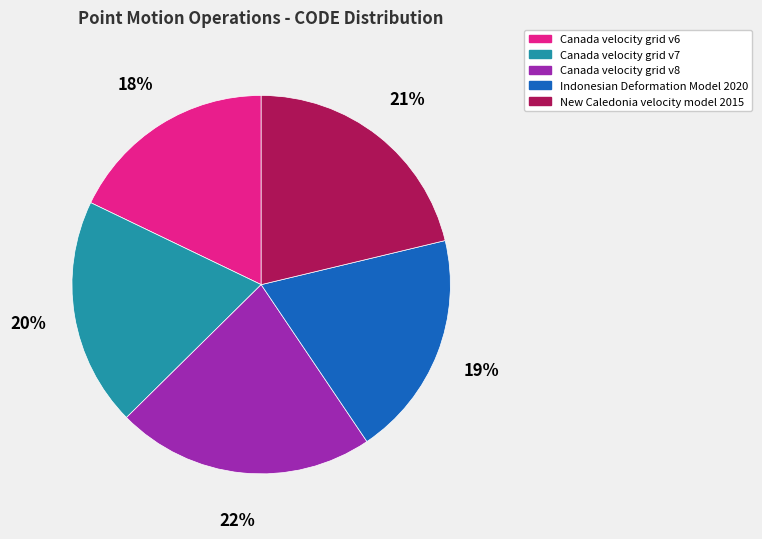

Is the sum of Indonesian Deformation Model 2020 and Canada velocity grid v8 greater than half?

No